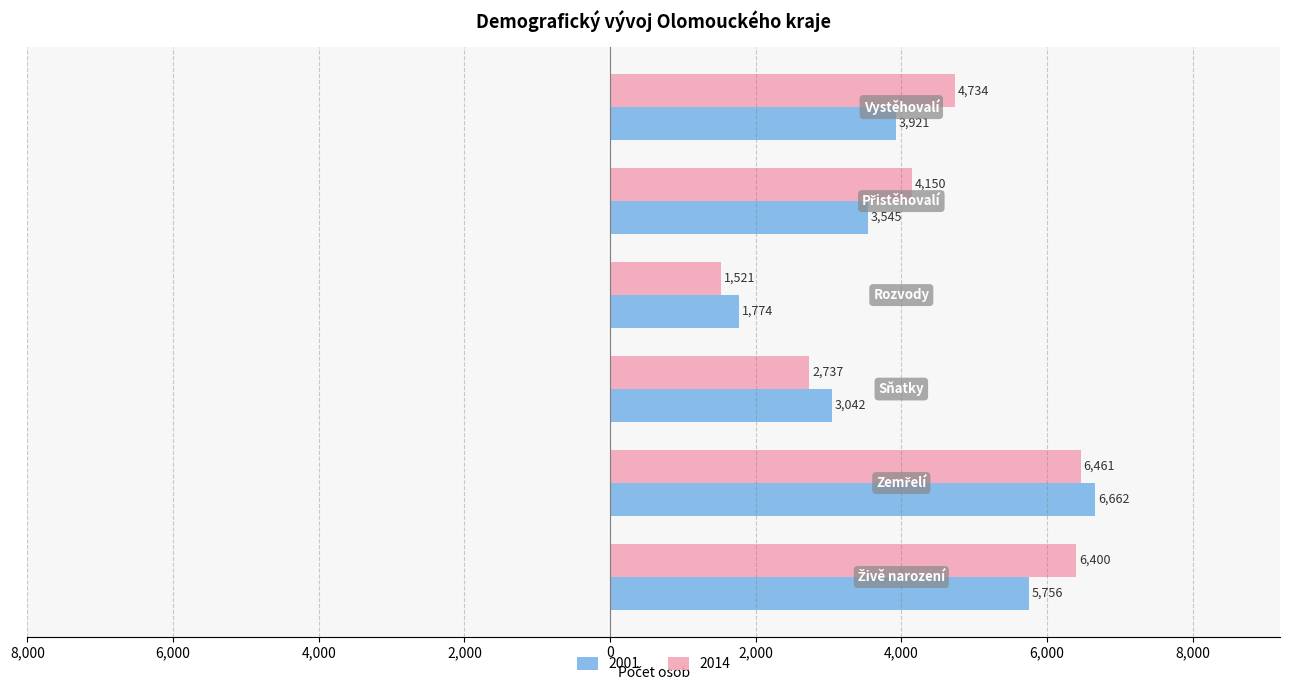

What are all the series names shown in the legend?

2001, 2014